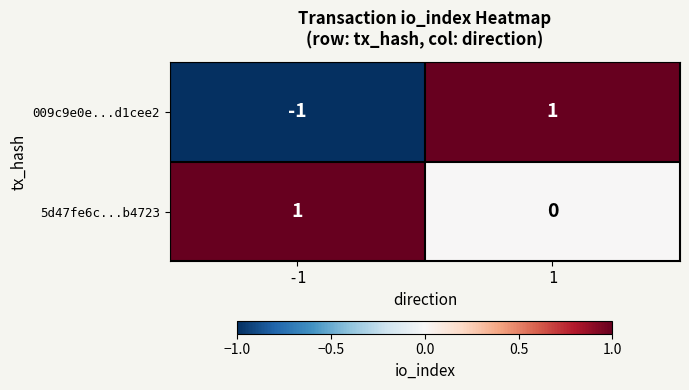

Rank the categories by 5d47fe6c...b4723 value from lowest to highest.

1, -1